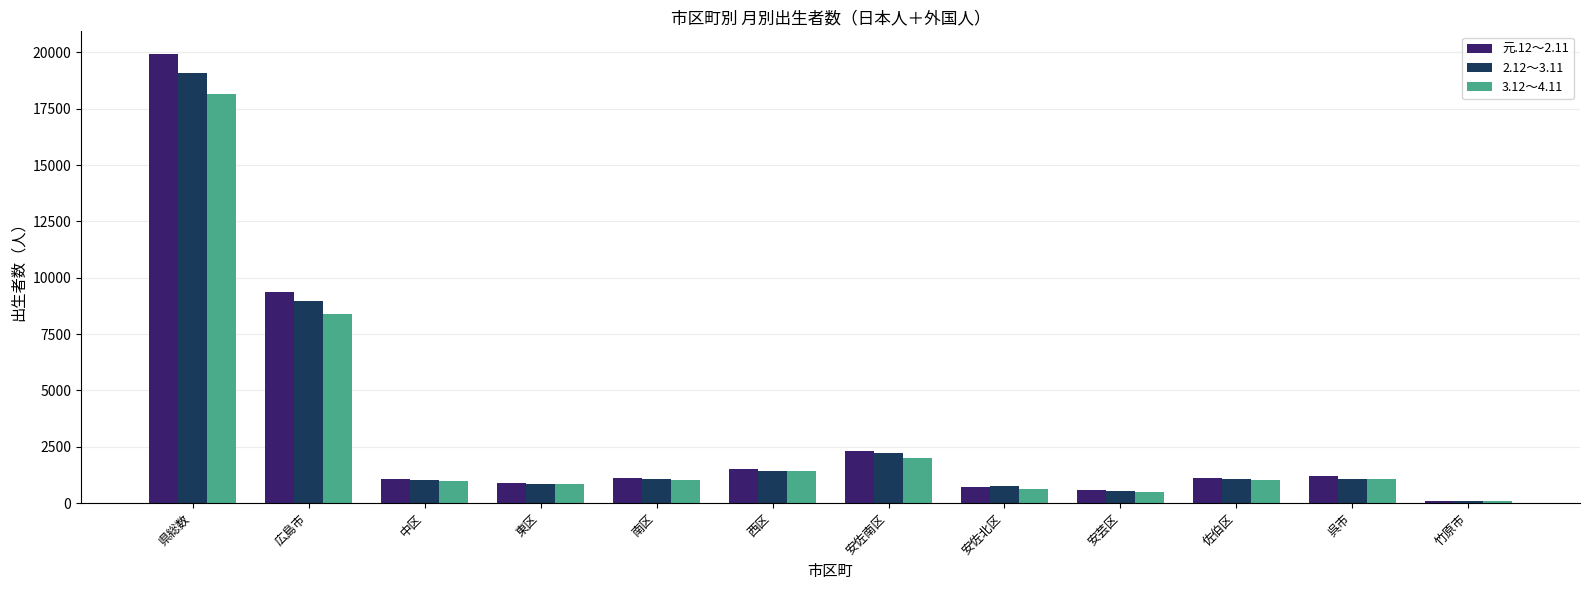

What is the difference between the maximum and second lowest values in the 3.12～4.11 series?

17668